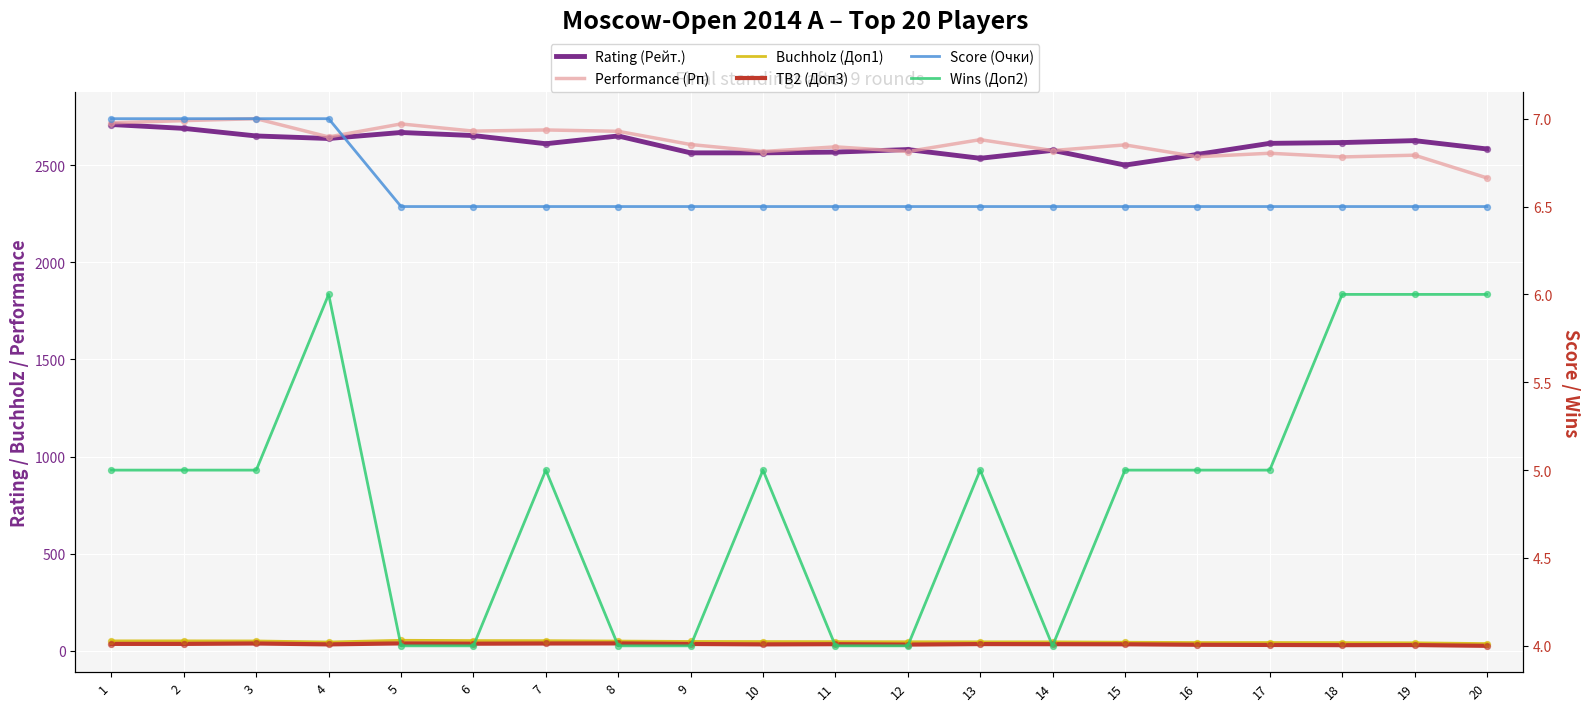

At how many categories does at least one series exceed 964?

20